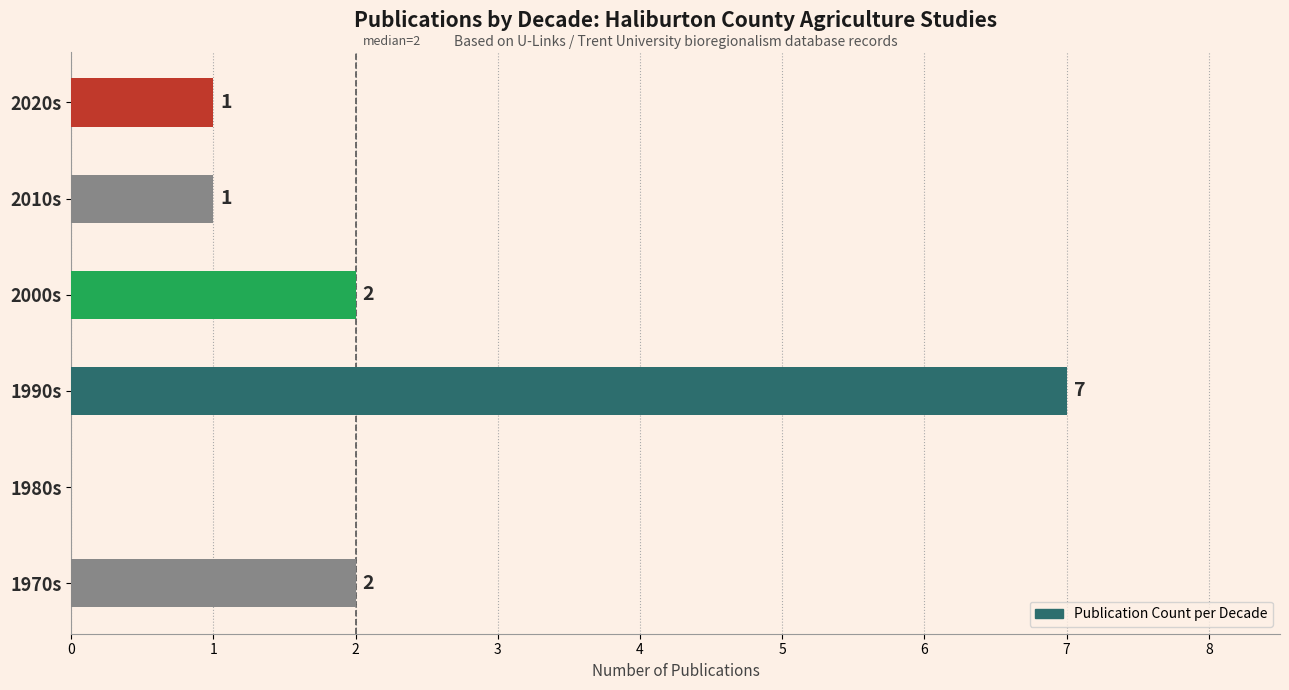

Which has a higher value, 1980s or 2020s?

2020s